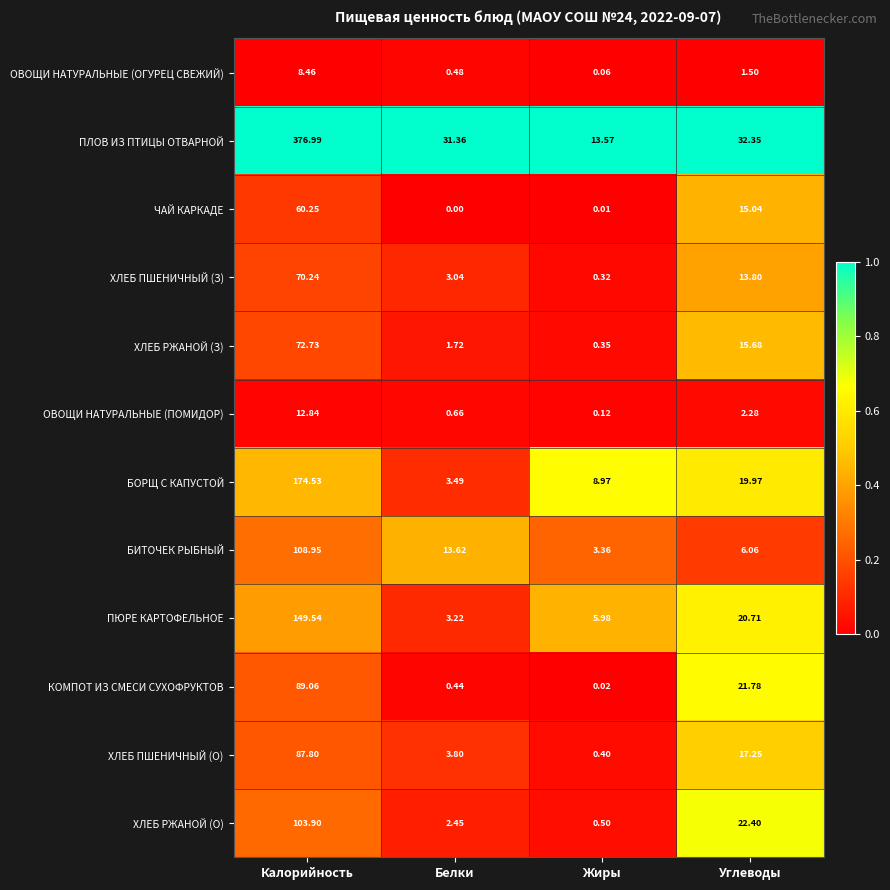

Between Калорийность and Жиры, which series saw the biggest shift?

ПЛОВ ИЗ ПТИЦЫ ОТВАРНОЙ